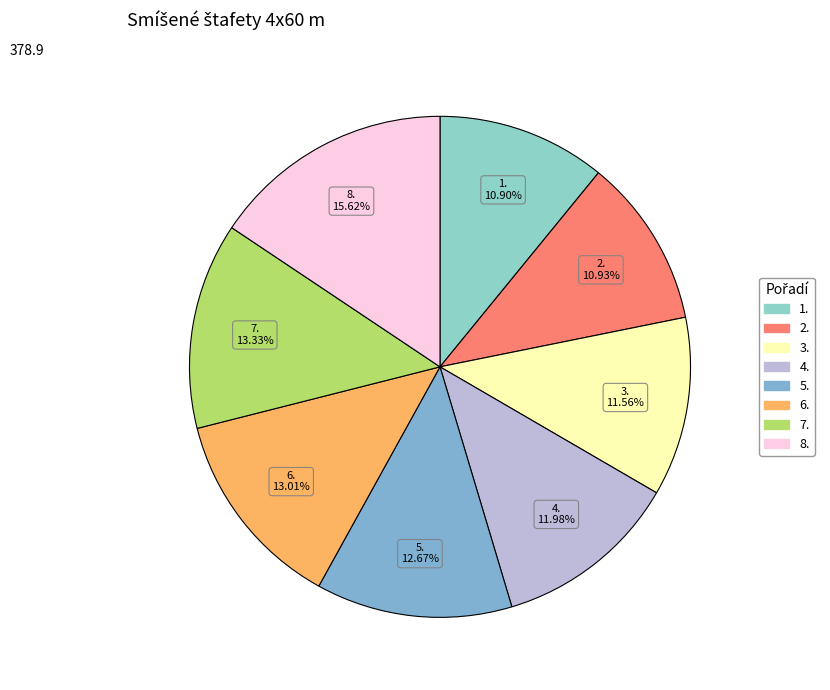

The 5. slice represents 18% of the pie. True or false?

False